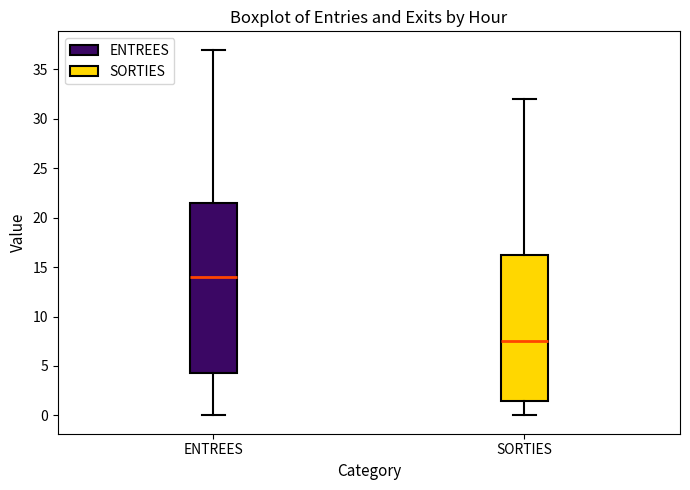

Comparing the boxes themselves (not the whiskers), which one is the tallest?

ENTREES